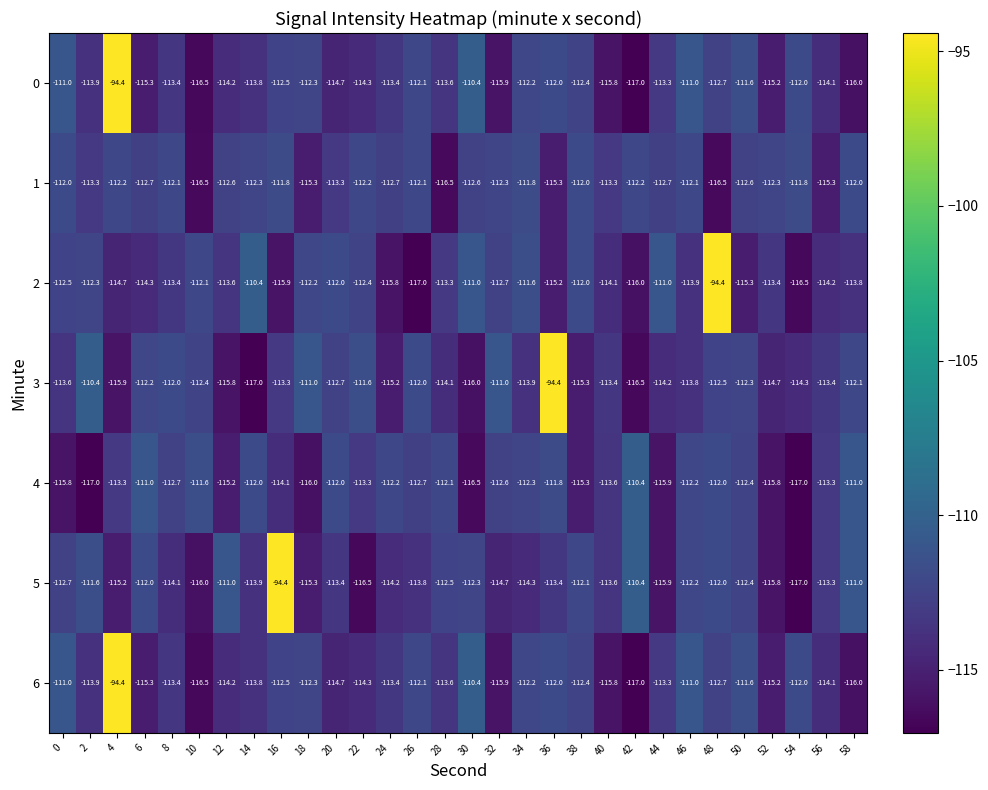

What is the difference between the highest and lowest values at 54?

5.2